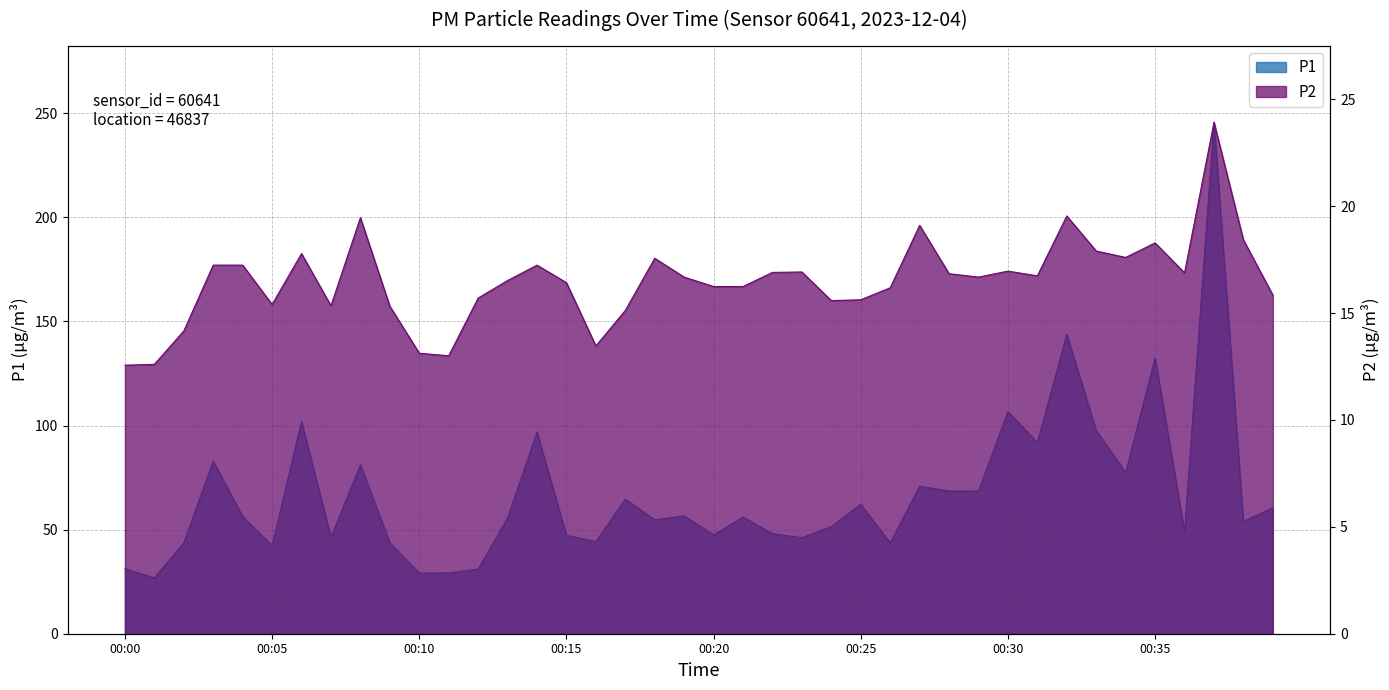

At which category is the sum across all series the highest?

00:37